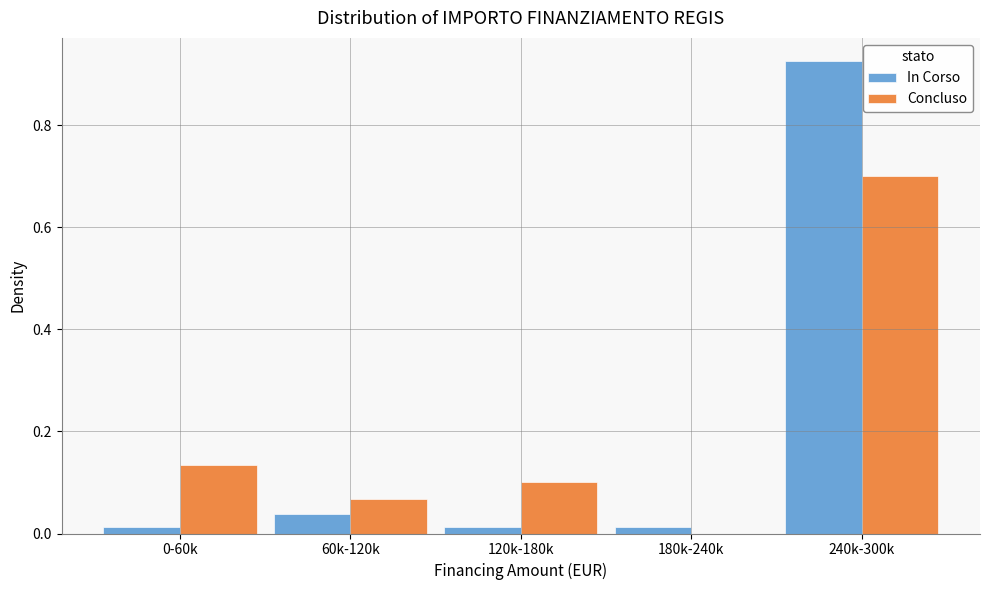

At which category is the sum across all series the highest?

240k-300k